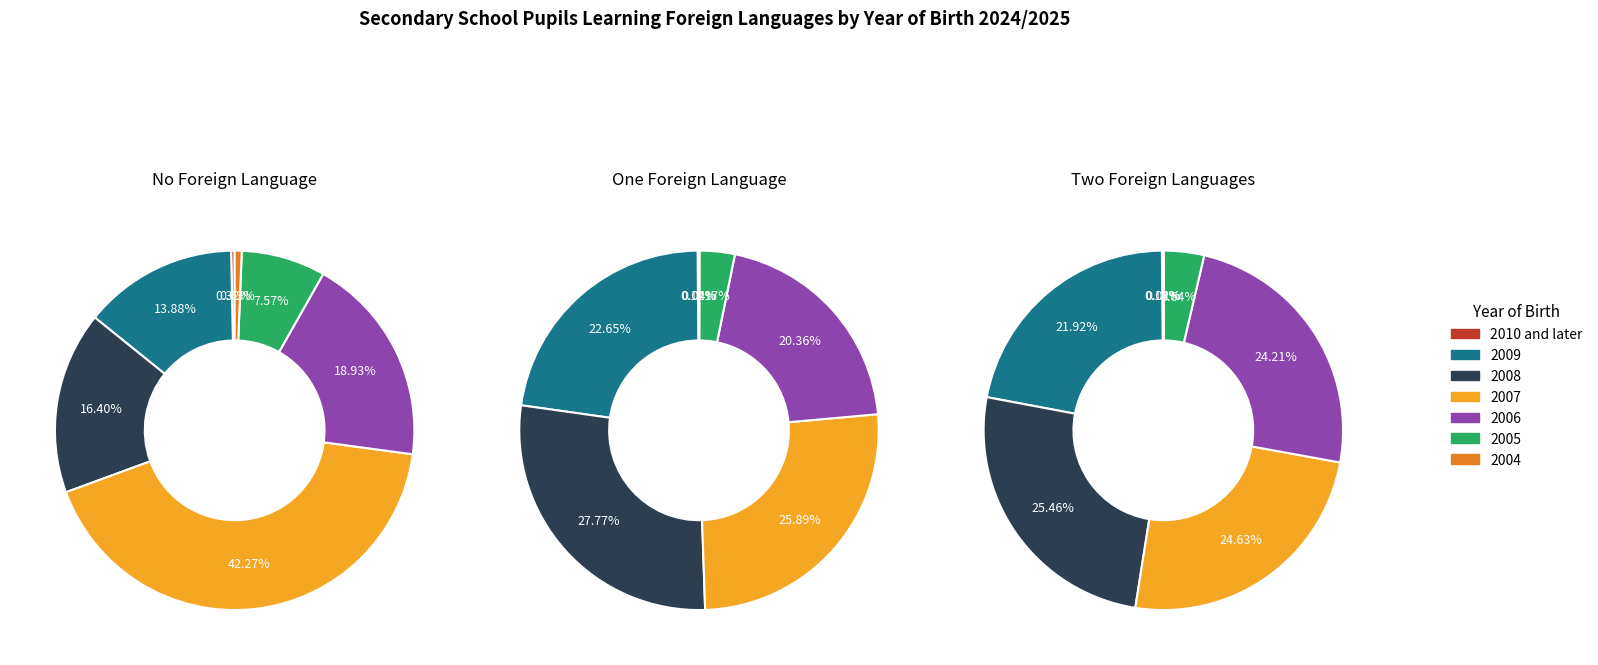

The 2005 slice represents 4% of the pie. True or false?

True